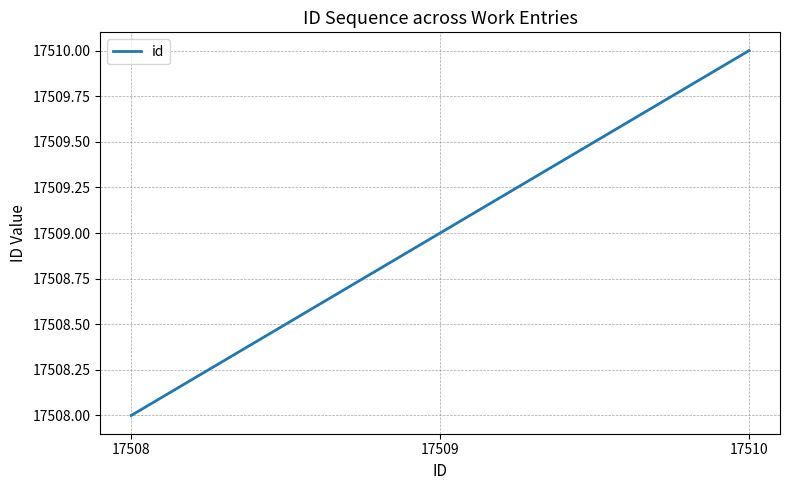

Reading left to right, what are all the values shown in this chart?

17508	17509	17510